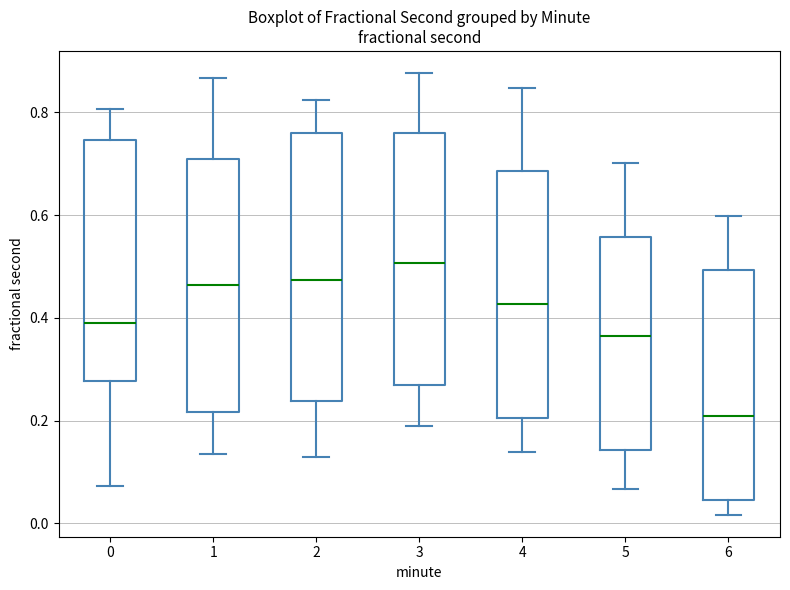

Reading left to right, transcribe this box plot: for each box, give where its median line is, the range the box spans, and where its two whiskers end, as read against the y-axis. The values are not printed on the chart, so give them approximately, as read against the axis.

0: median 0.40, box 0.28 to 0.74, whiskers 0.08 to 0.80
1: median 0.46, box 0.22 to 0.70, whiskers 0.14 to 0.86
2: median 0.48, box 0.24 to 0.76, whiskers 0.12 to 0.82
3: median 0.50, box 0.26 to 0.76, whiskers 0.18 to 0.88
4: median 0.42, box 0.20 to 0.68, whiskers 0.14 to 0.84
5: median 0.36, box 0.14 to 0.56, whiskers 0.06 to 0.70
6: median 0.20, box 0.04 to 0.50, whiskers 0.02 to 0.60